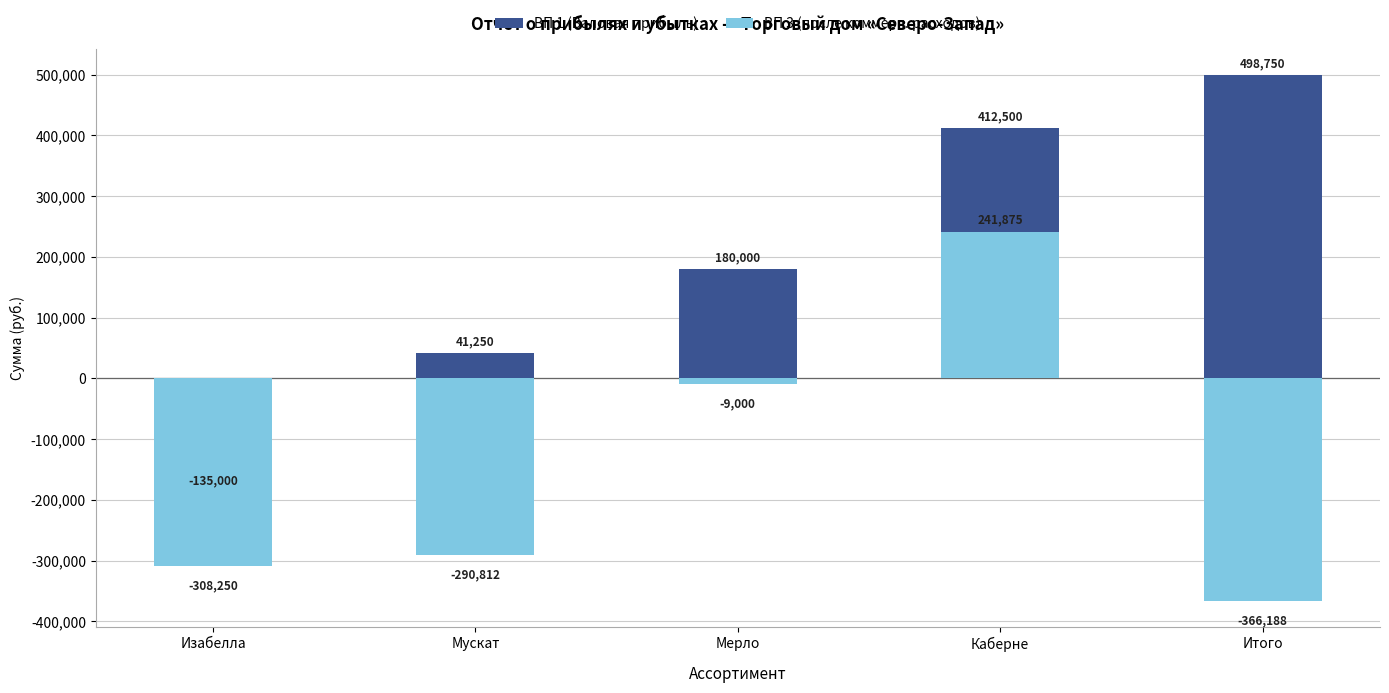

Is it true that ВП 3 (после коммерч. расходов) equals -116922.1 at Итого?

False